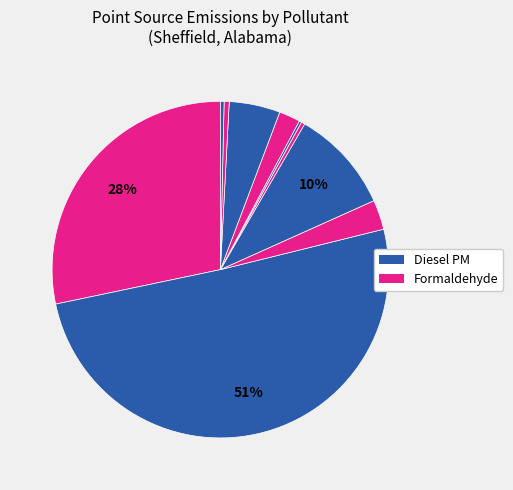

Is there a majority slice in this chart?

Yes